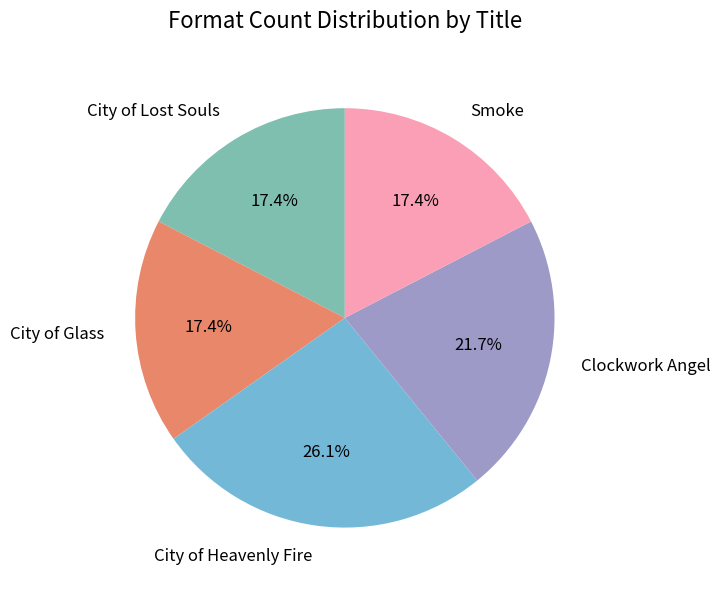

To the nearest percent, what is the difference between the largest and smallest slice percentages?

9%